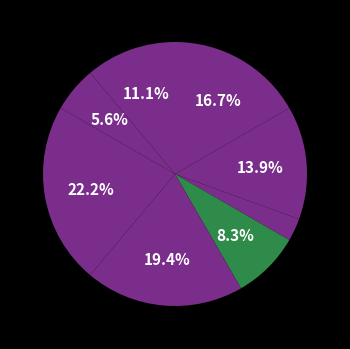

Which slice is the largest?

Завідувач філією